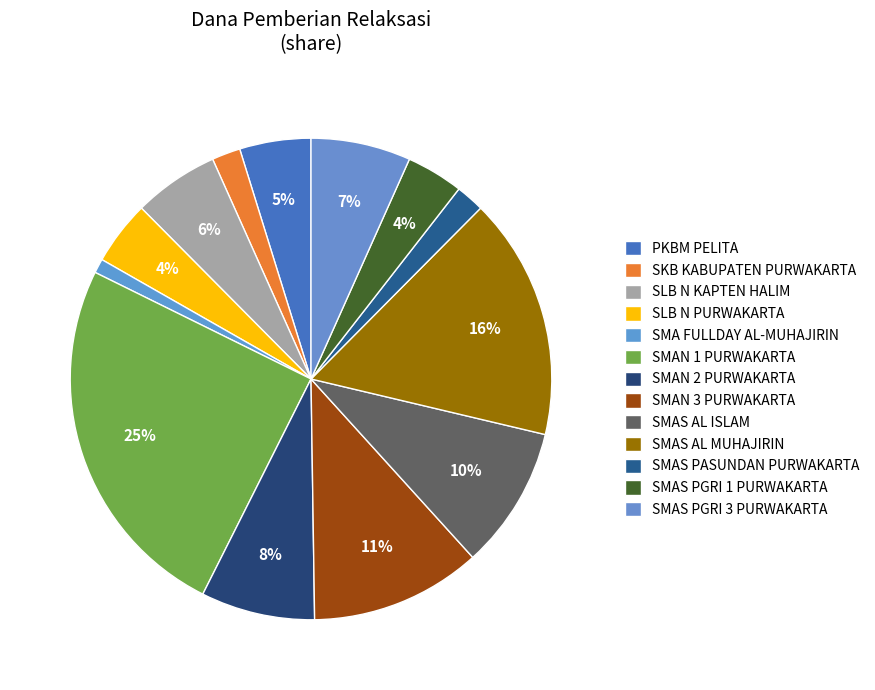

Which category has the biggest portion of the pie?

SMAN 1 PURWAKARTA